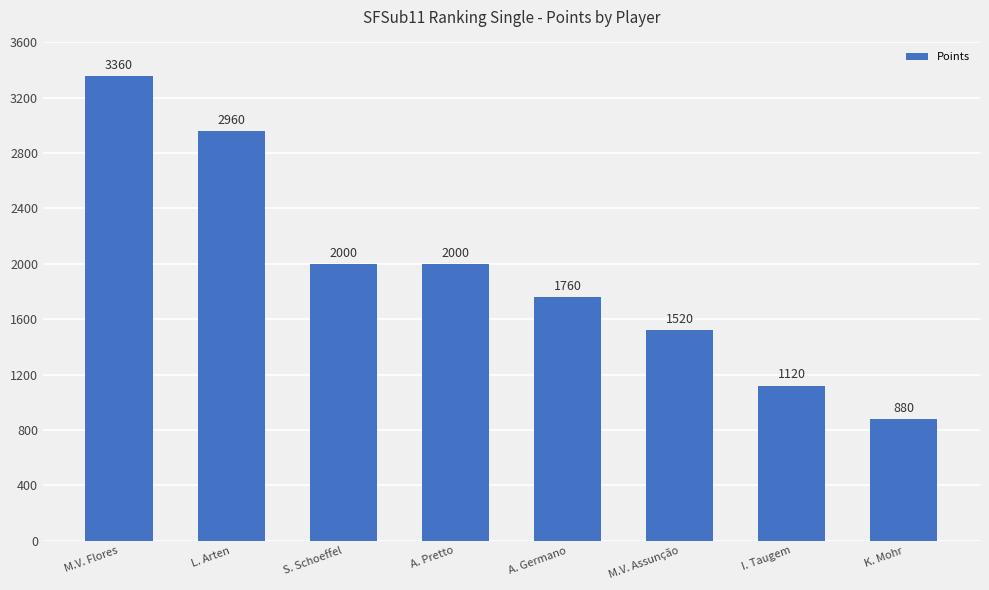

Is it true that the value at I. Taugem is 469?

False